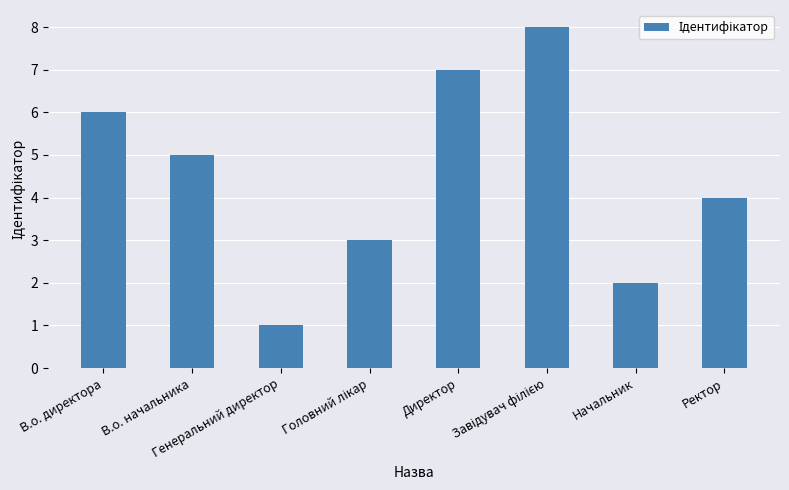

What is the difference between the maximum and minimum values?

7